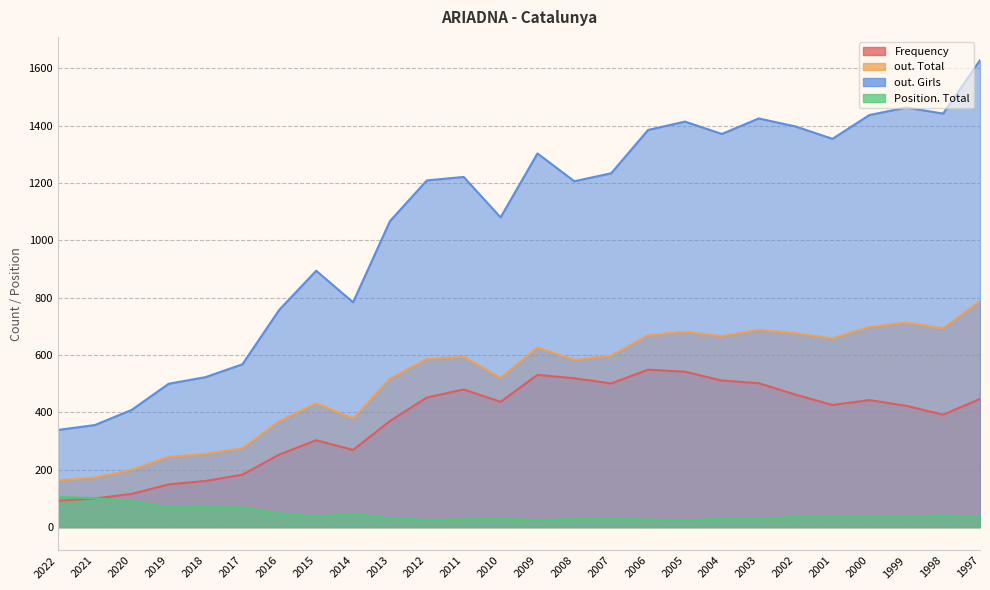

True or false: Position. Total and out. Total cross at least once.

False